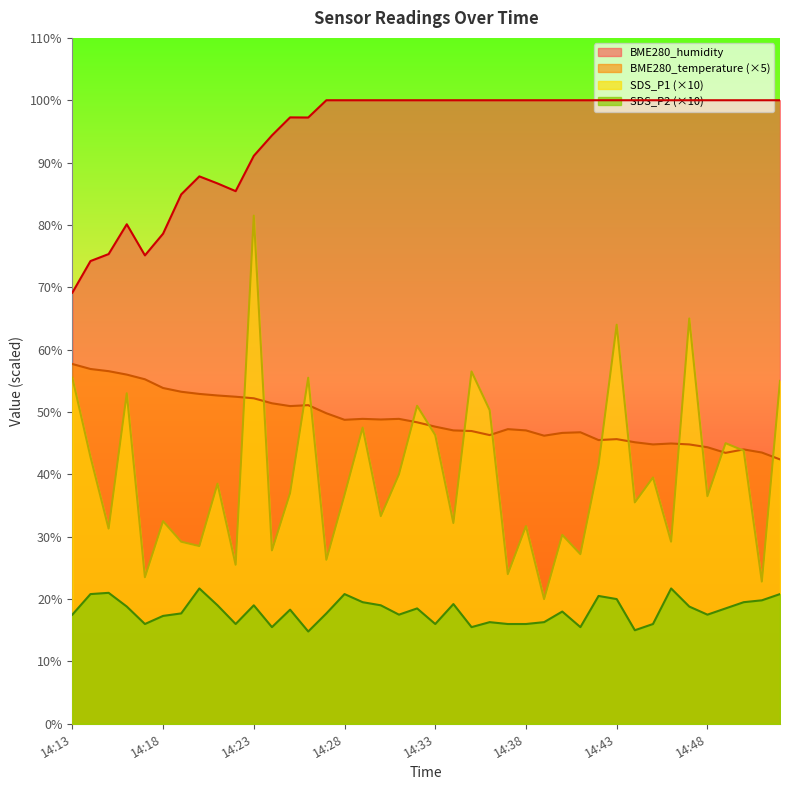

Between 14:25 and 14:28, which is larger?

14:25